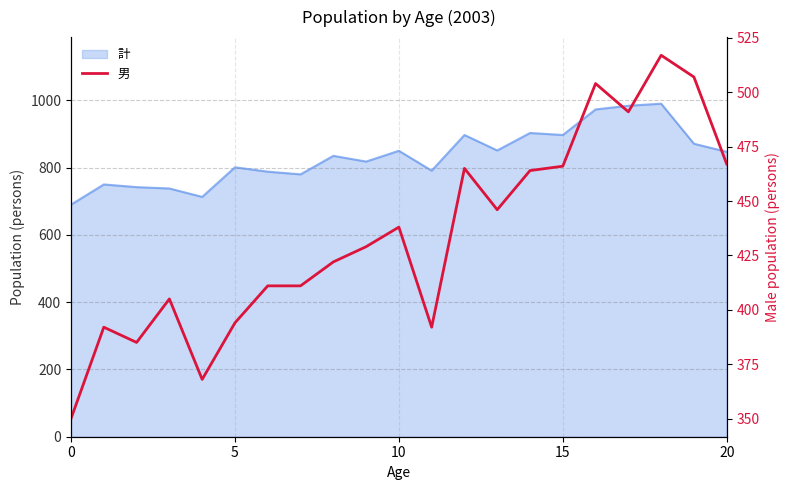

The value at 19 is 906. True or false?

False